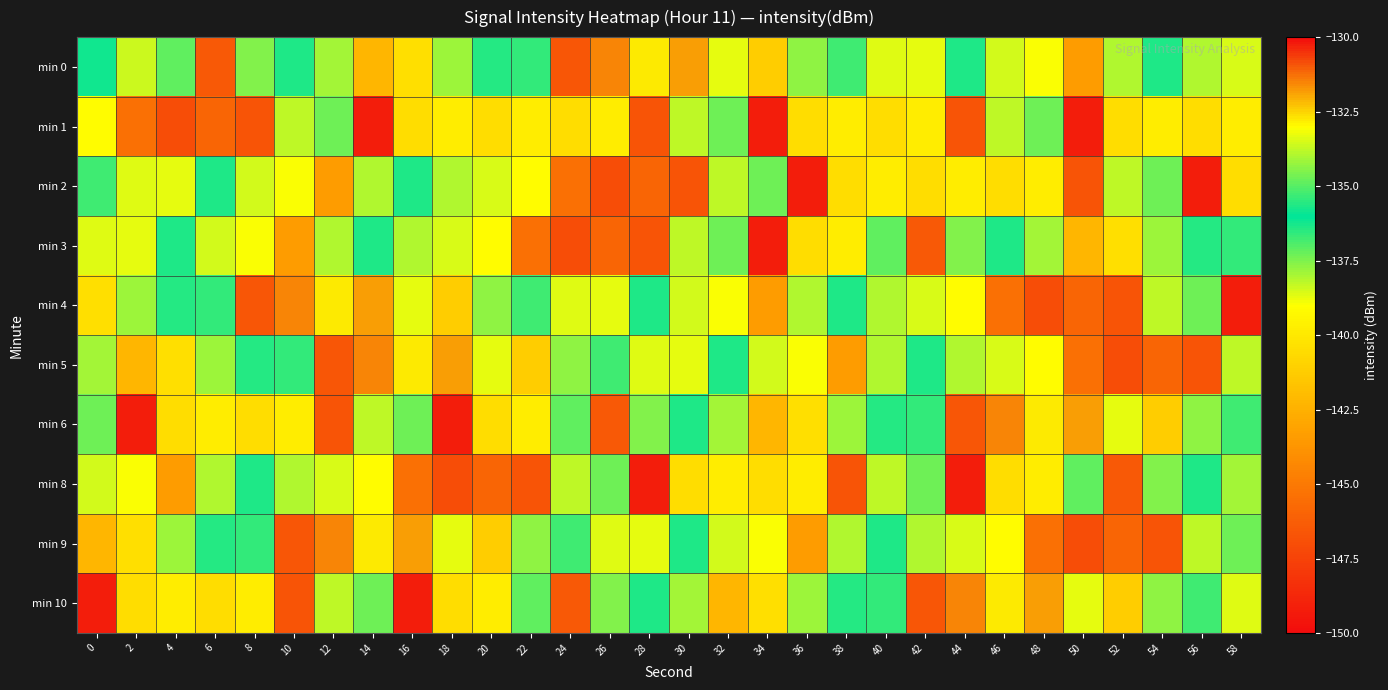

What is the minimum value shown in the chart?

-149.2